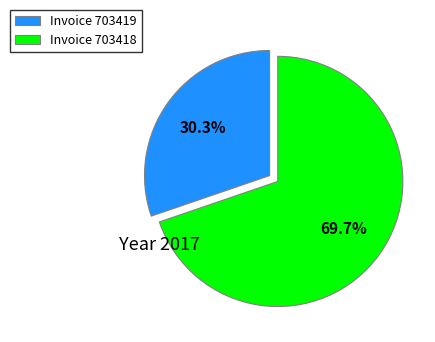

Does Invoice 703419 represent more than half of the total?

No